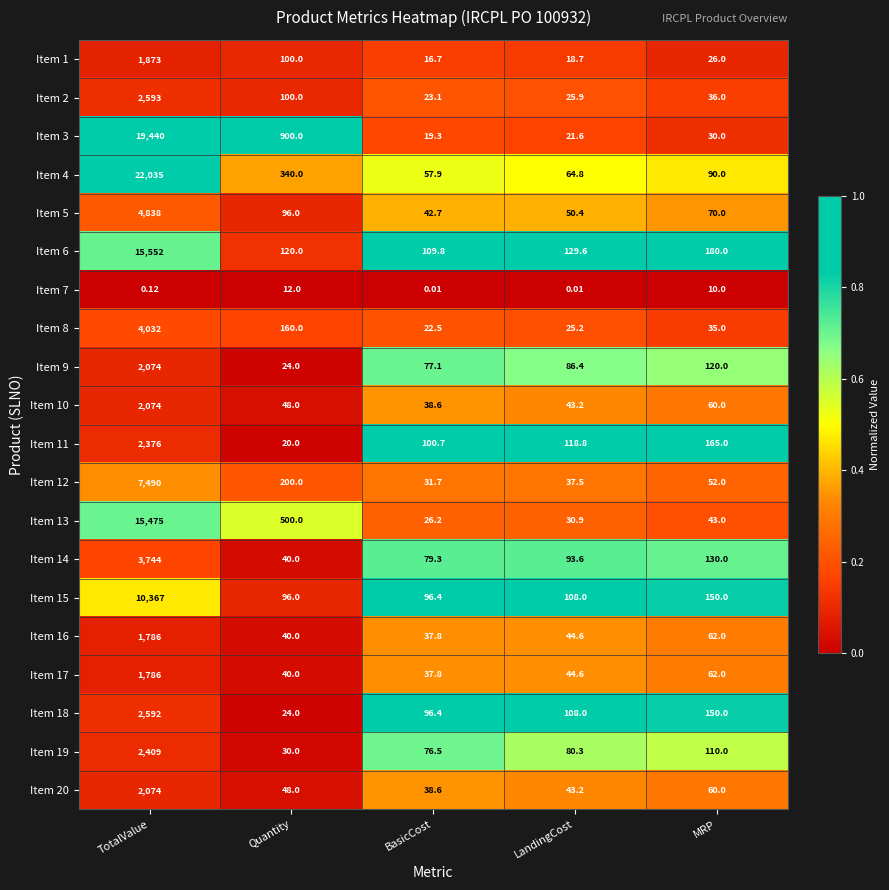

What is the difference between the highest and lowest values at MRP?

170.0